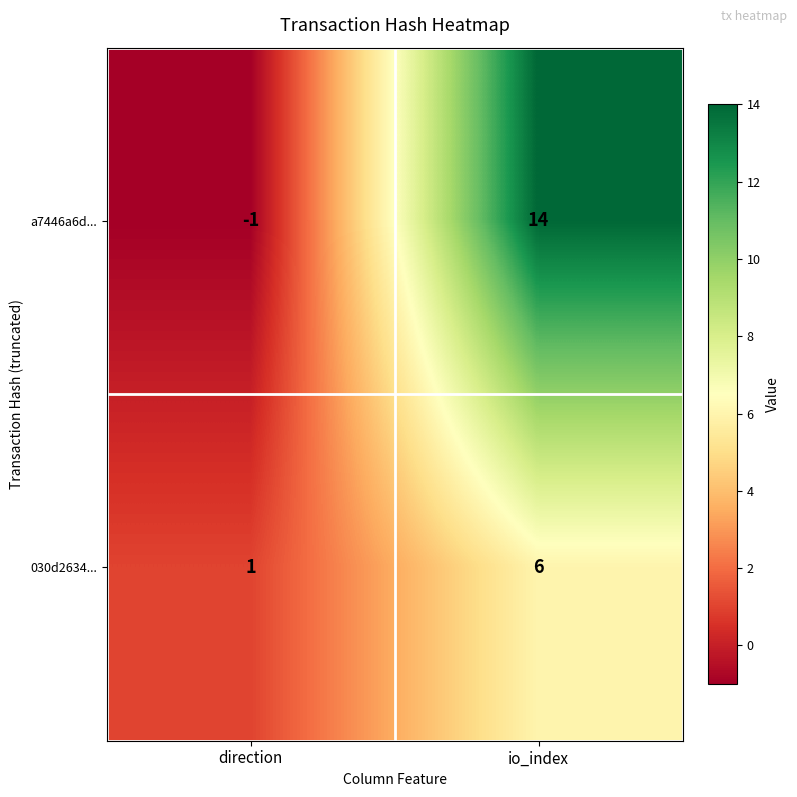

Is it true that a7446a6d... equals 0 at direction?

False